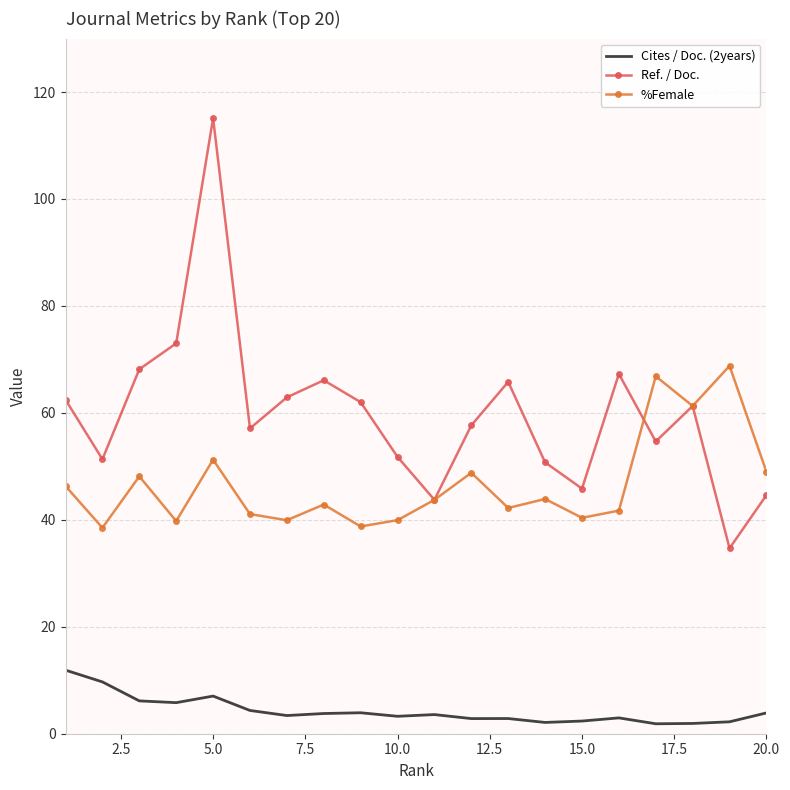

Which series has the largest range (max minus min)?

Ref. / Doc.